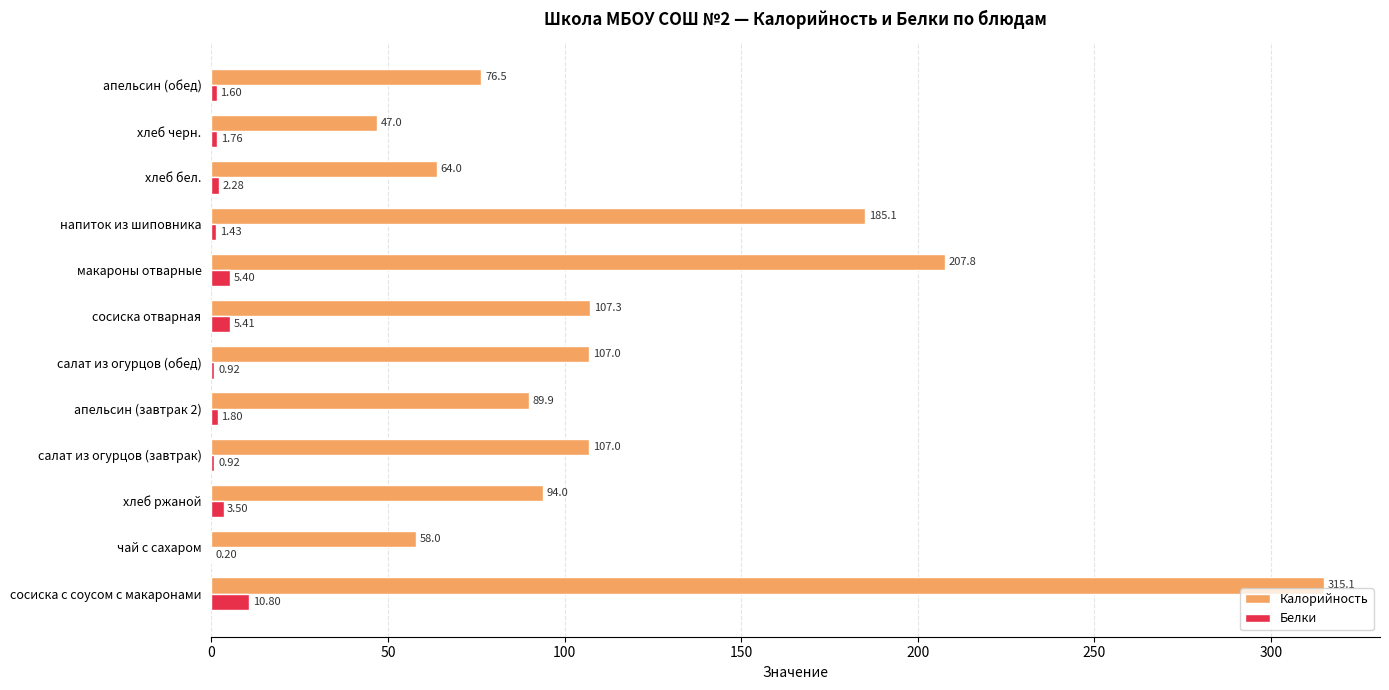

Which series has the largest total across all categories?

Калорийность